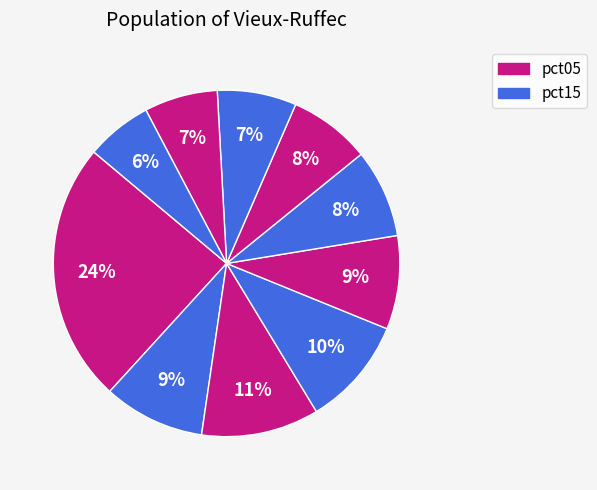

Count the number of slices in the pie.

10